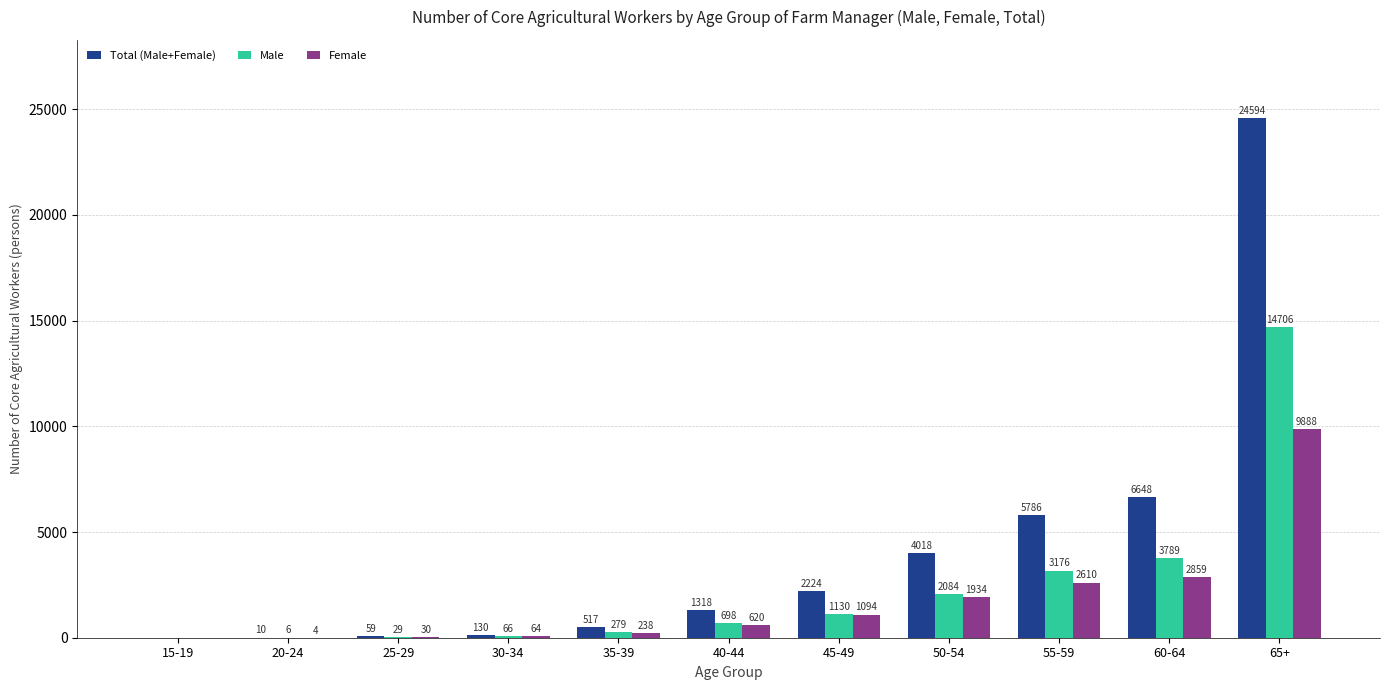

What is the maximum value shown in the chart?

24594